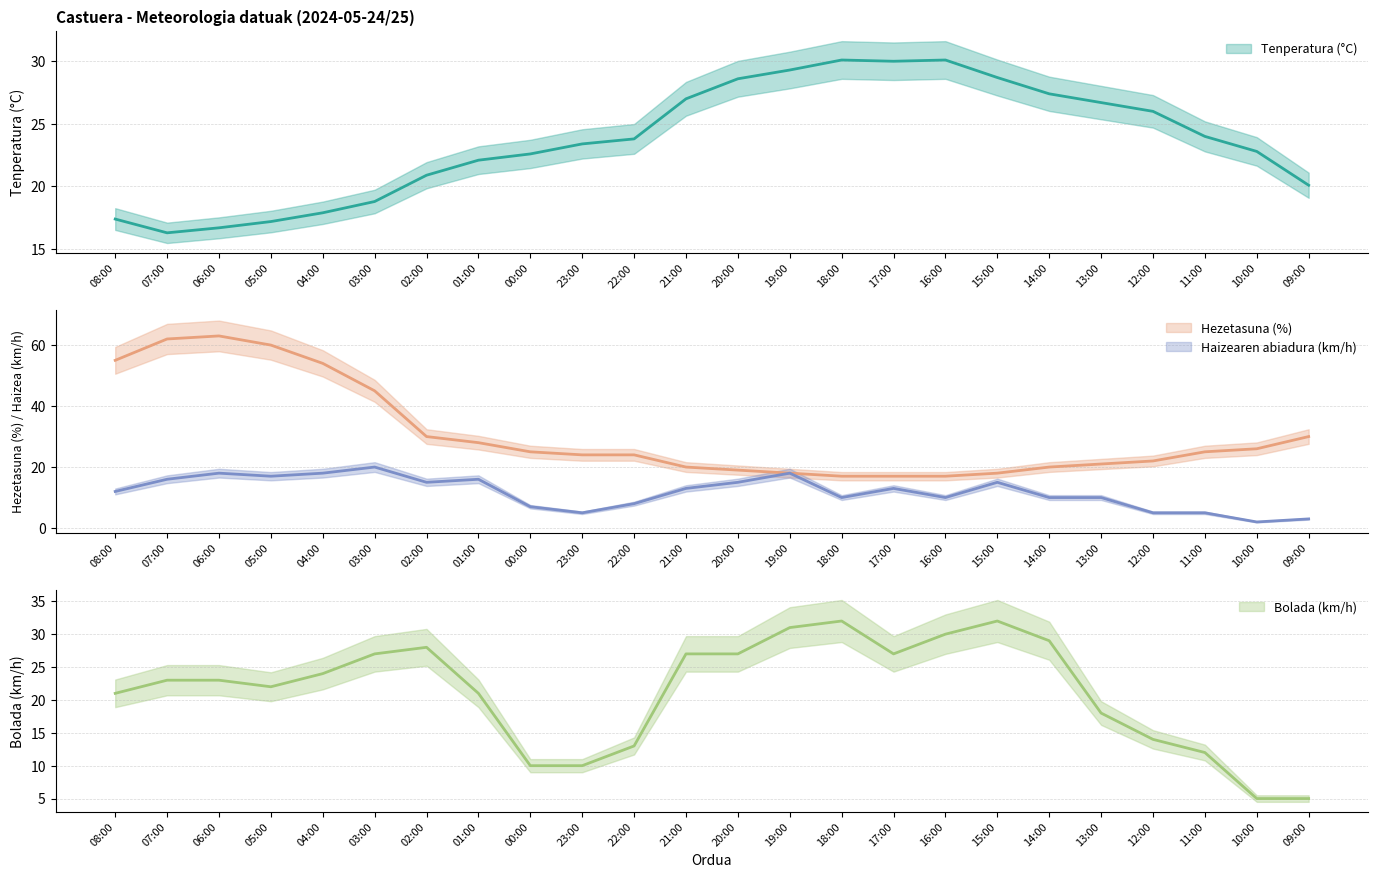

How many lines are shown in the chart?

4